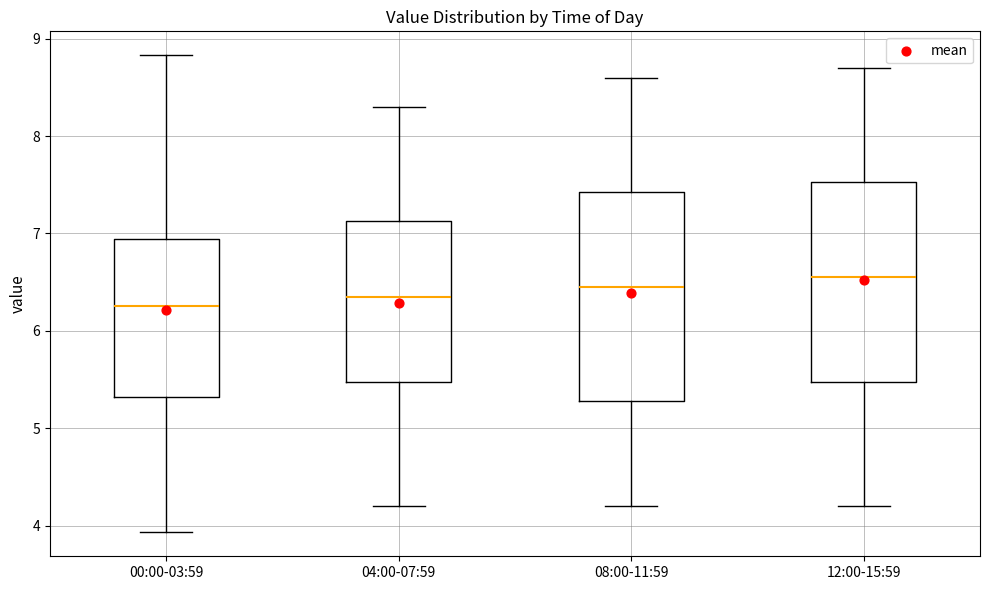

Reading left to right, transcribe this box plot: for each box, give where its median line is, the range the box spans, and where its two whiskers end, as read against the y-axis. The values are not printed on the chart, so give them approximately, as read against the axis.

00:00-03:59: median 6.3, box 5.3 to 6.9, whiskers 3.9 to 8.8
04:00-07:59: median 6.4, box 5.5 to 7.1, whiskers 4.2 to 8.3
08:00-11:59: median 6.5, box 5.3 to 7.4, whiskers 4.2 to 8.6
12:00-15:59: median 6.6, box 5.5 to 7.5, whiskers 4.2 to 8.7